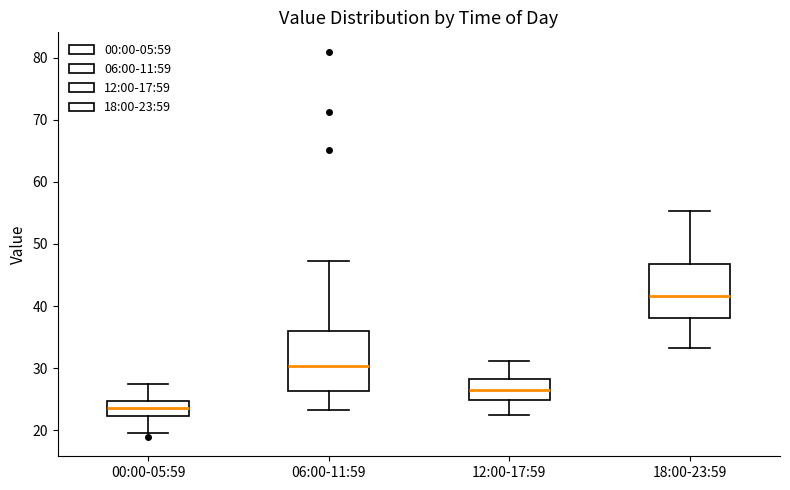

Reading left to right, transcribe this box plot: for each box, give where its median line is, the range the box spans, and where its two whiskers end, as read against the y-axis. The values are not printed on the chart, so give them approximately, as read against the axis.

00:00-05:59: median 24, box 22 to 25, whiskers 20 to 27
06:00-11:59: median 30, box 26 to 36, whiskers 23 to 47
12:00-17:59: median 27, box 25 to 28, whiskers 23 to 31
18:00-23:59: median 42, box 38 to 47, whiskers 33 to 55